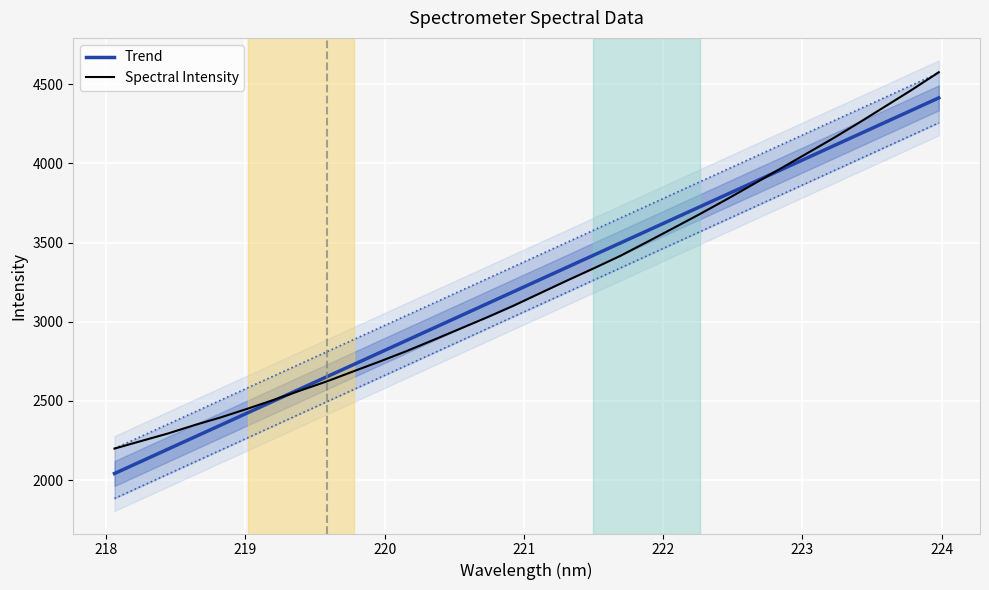

Rank the series by their average value, from highest to lowest.

Trend, Spectral Intensity